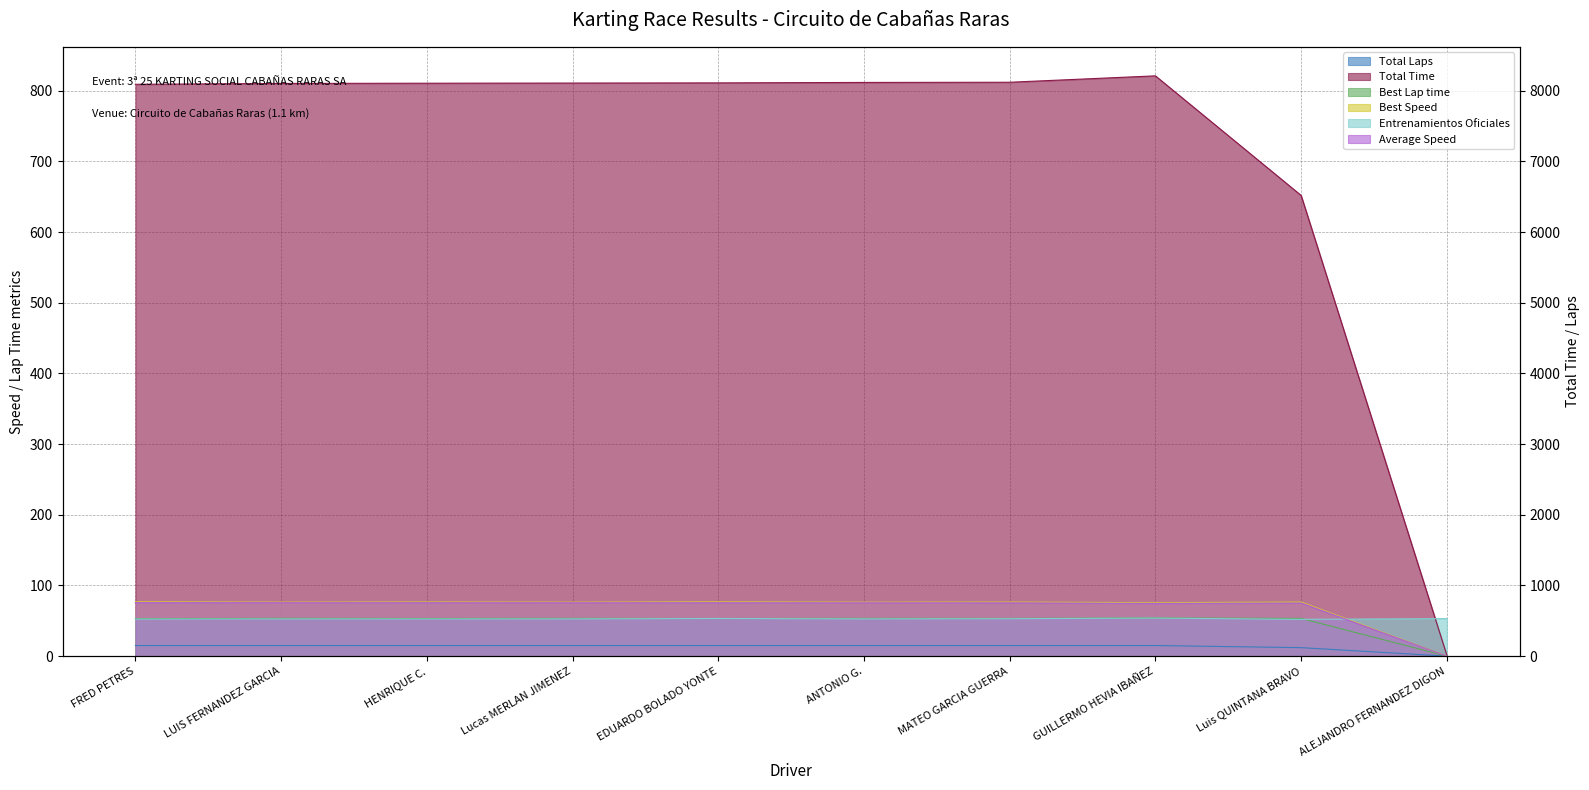

What is the maximum value shown in the chart?

821.2